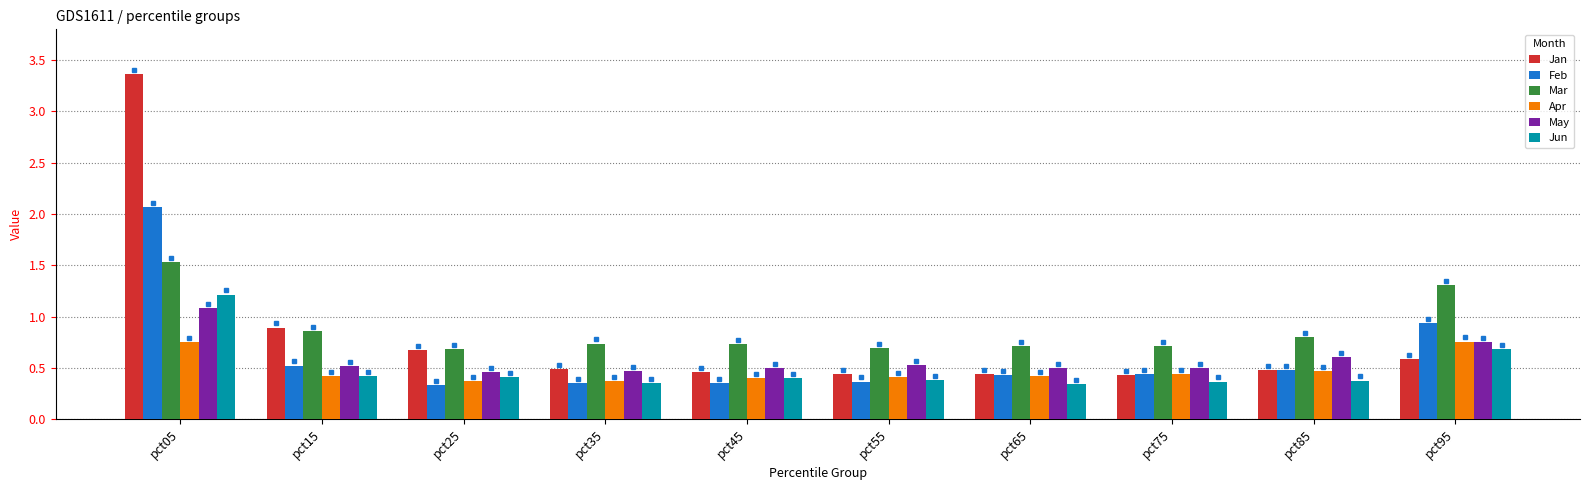

What is the maximum value shown in the chart?

3.4